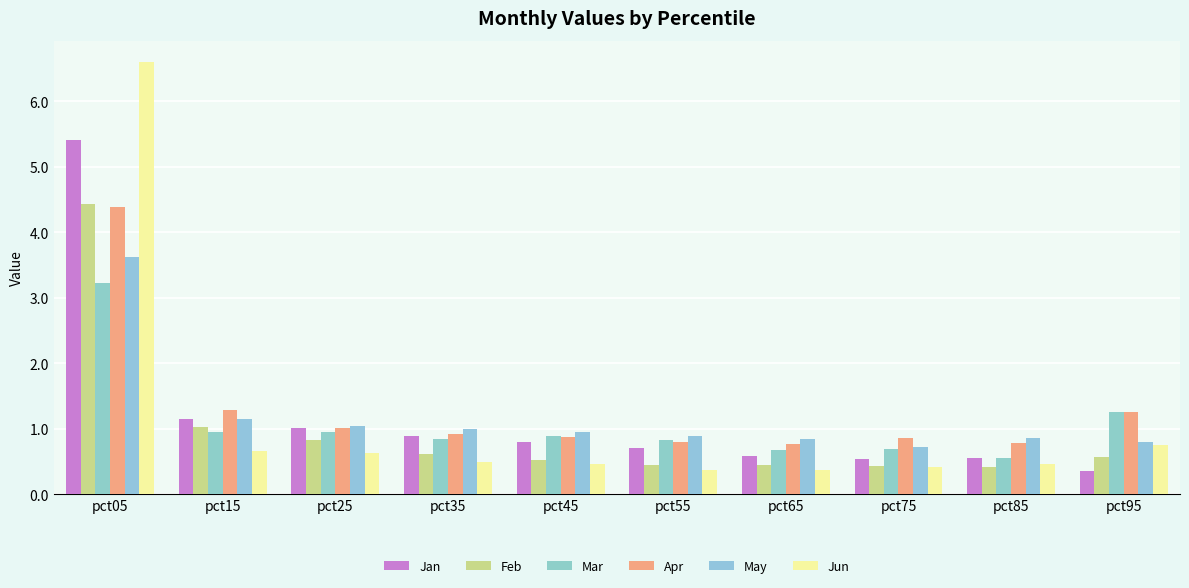

Is it true that Apr equals 0.8 at pct85?

True